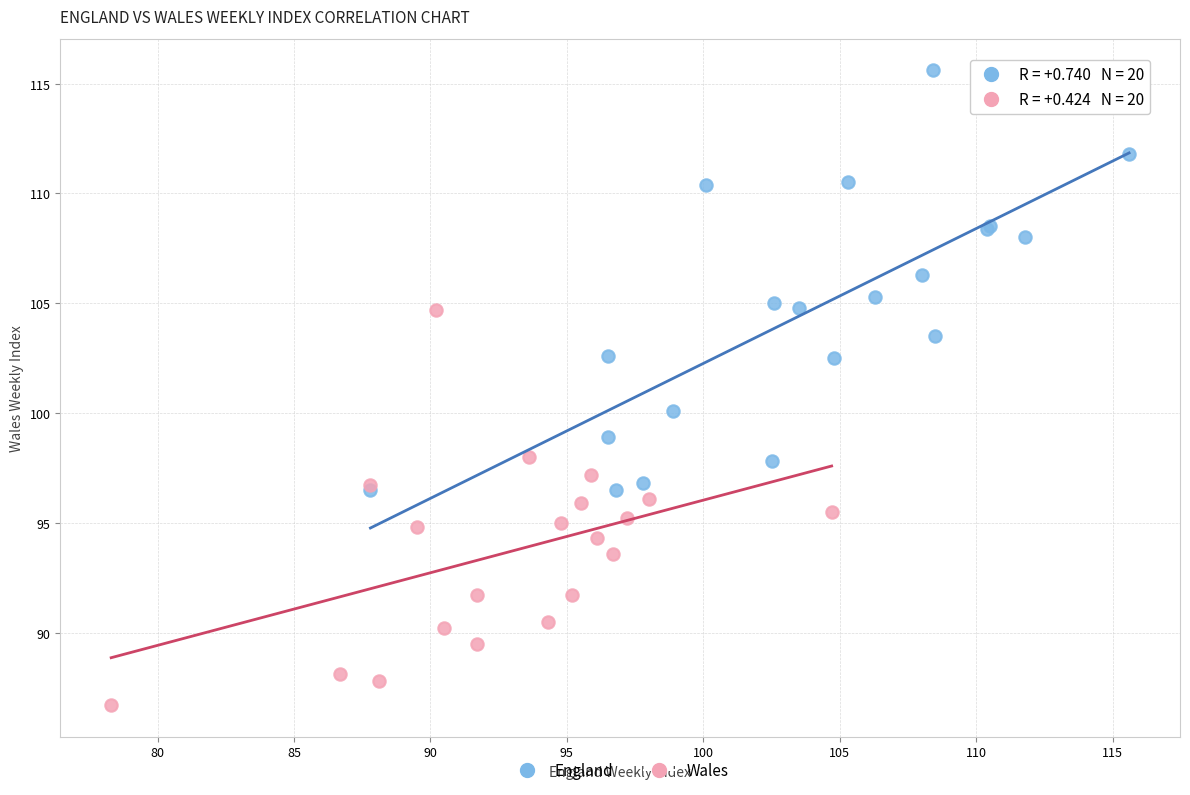

Which series contains the highest Y value?

England